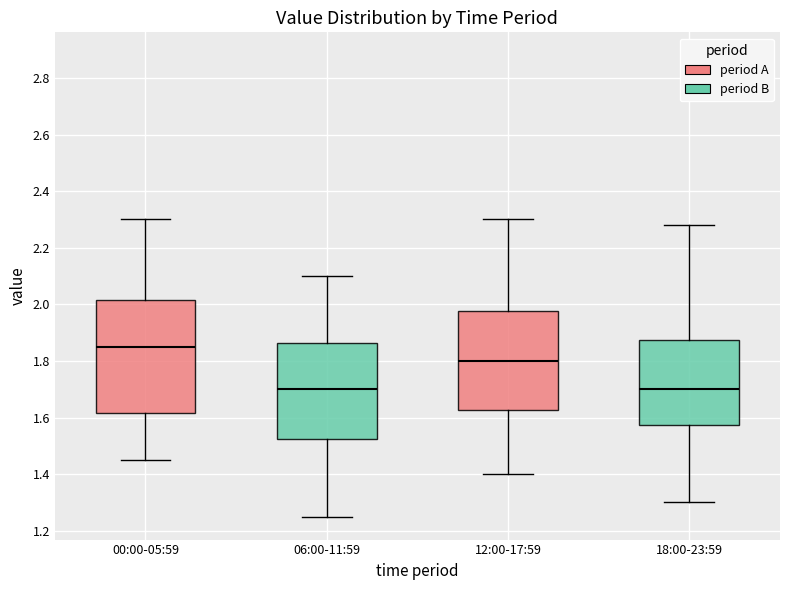

Reading left to right, read every box against the y-axis: the position of its median line, the range the box covers, and the ends of its whiskers. The values are not printed on the chart, so give them approximately, as read against the axis.

00:00-05:59: median 1.86, box 1.62 to 2.02, whiskers 1.46 to 2.30
06:00-11:59: median 1.70, box 1.52 to 1.86, whiskers 1.26 to 2.10
12:00-17:59: median 1.80, box 1.62 to 1.98, whiskers 1.40 to 2.30
18:00-23:59: median 1.70, box 1.58 to 1.88, whiskers 1.30 to 2.28